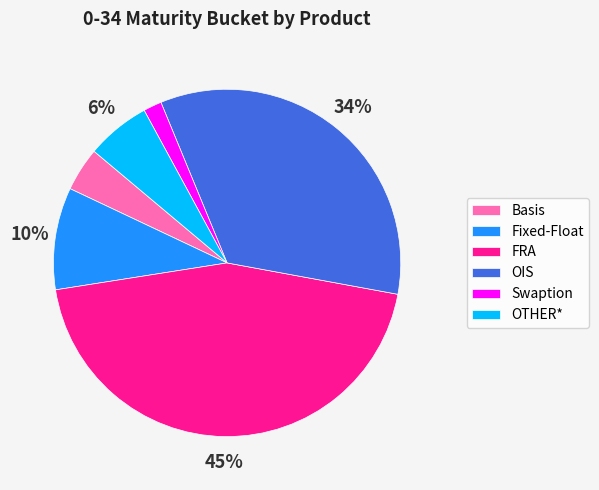

Which has a higher value, OTHER* or Swaption?

OTHER*